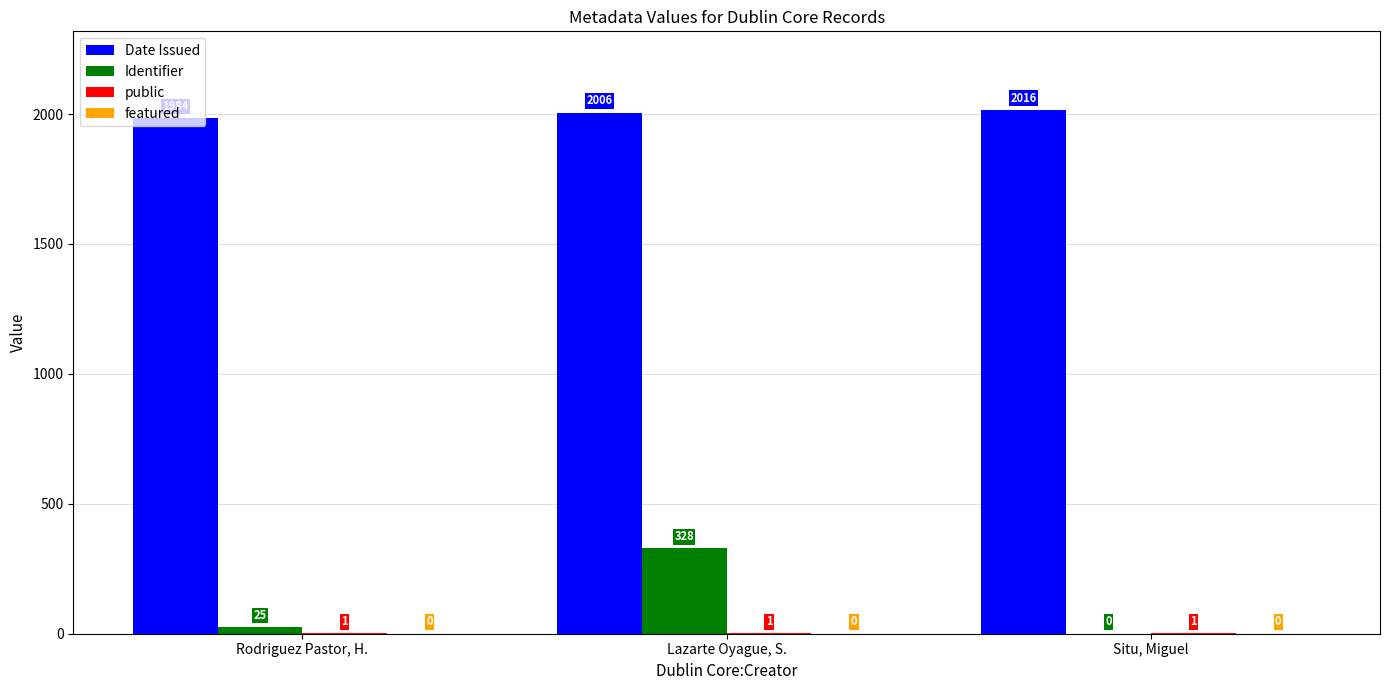

Which series has the largest total across all categories?

Date Issued